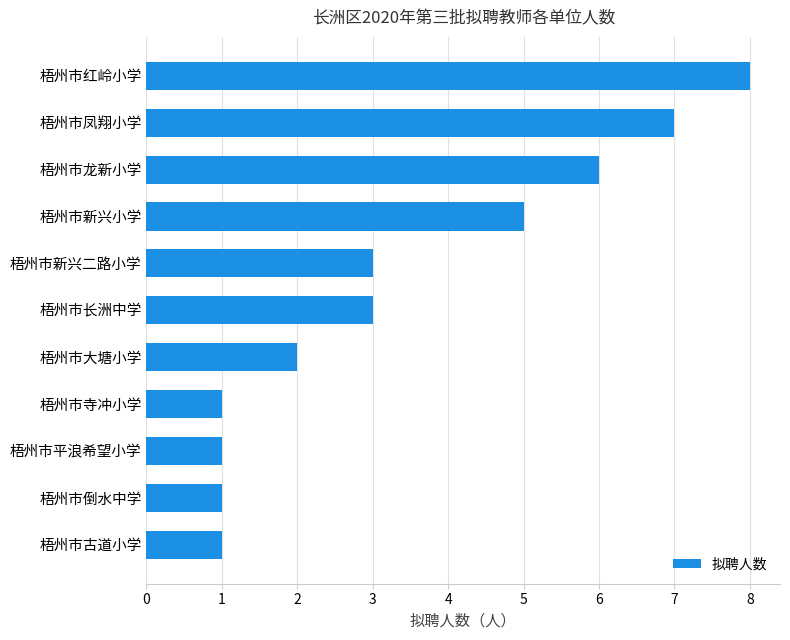

Between 梧州市新兴小学 and 梧州市大塘小学, which is larger?

梧州市新兴小学